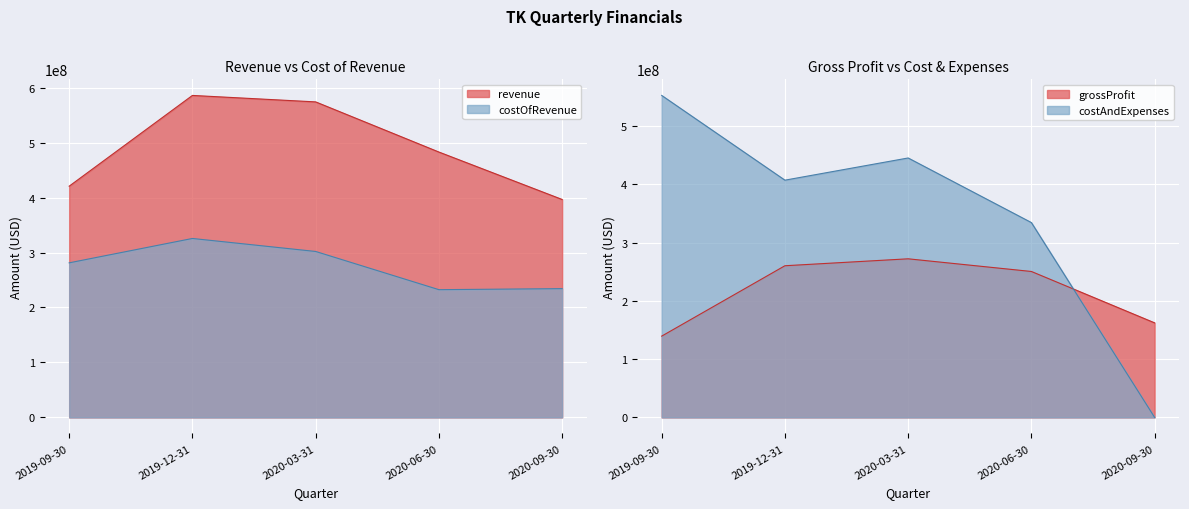

Reading right to left, what are all the values shown in this chart?

revenue: 396517000	482805000	574054000	585815000	420696000
costOfRevenue: 234296000	232406000	301913000	325575000	281237000
grossProfit: 162221000	250399000	272141000	260240000	139459000
costAndExpenses: 0	334301000	445158000	407079000	552485000